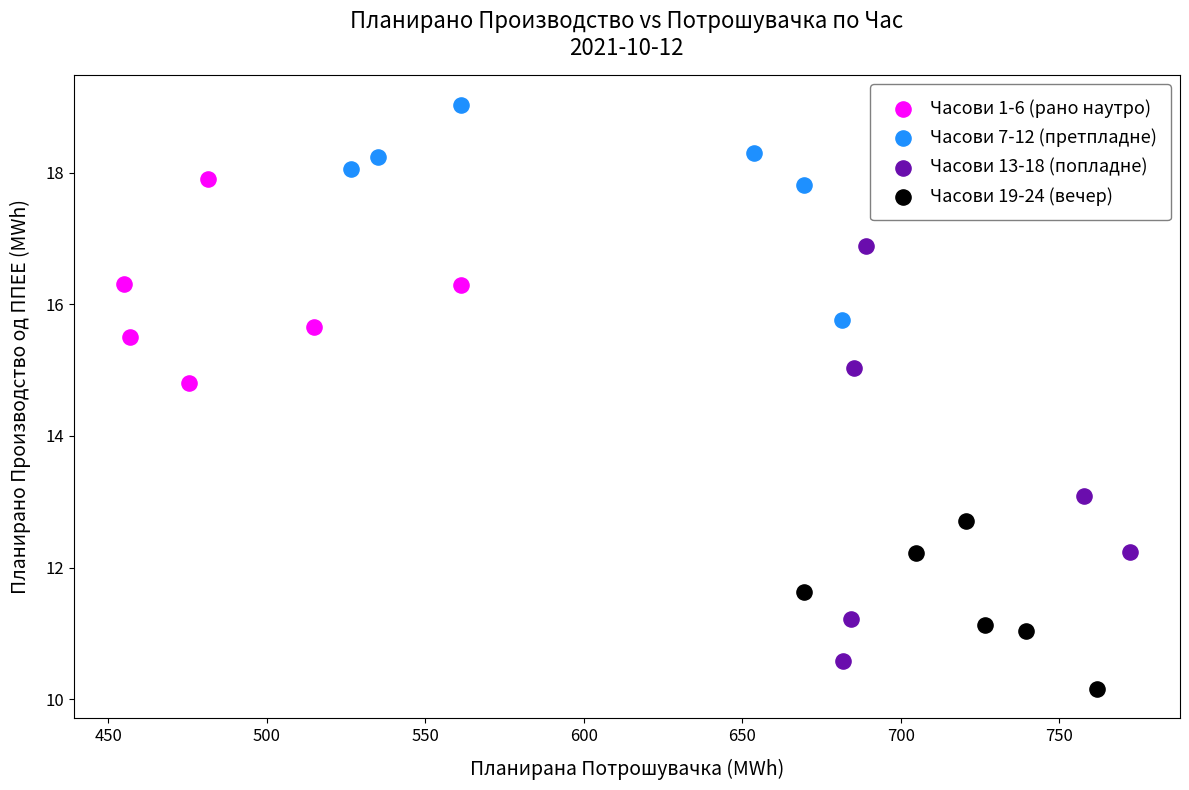

Which series has the largest Y range (max minus min)?

Часови 13-18 (попладне)